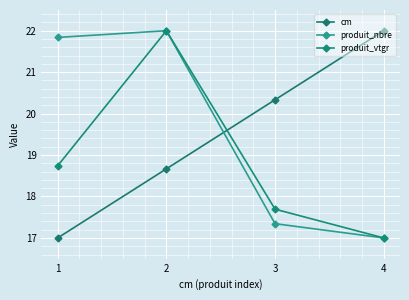

Does the chart have visible grid lines?

Yes